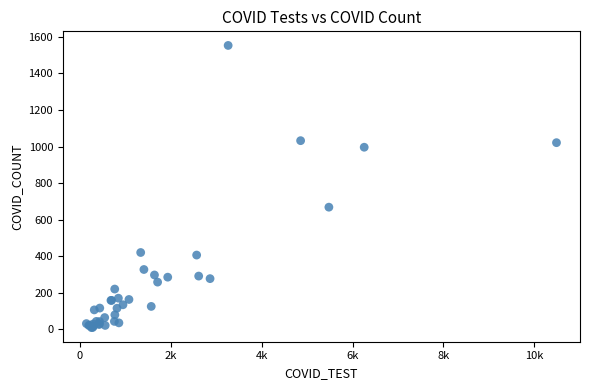

What Y value in the scatter plot is closest to 781?

668